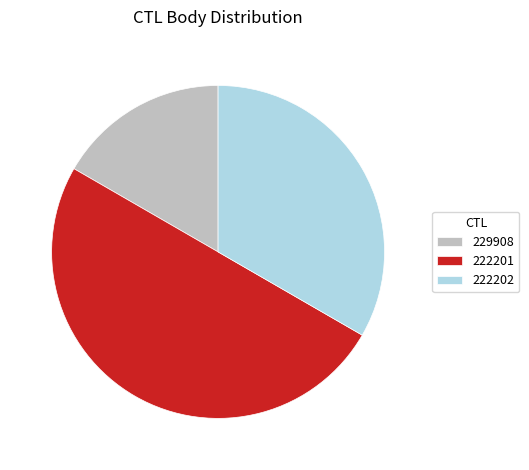

The 222201 slice represents 56% of the pie. True or false?

False